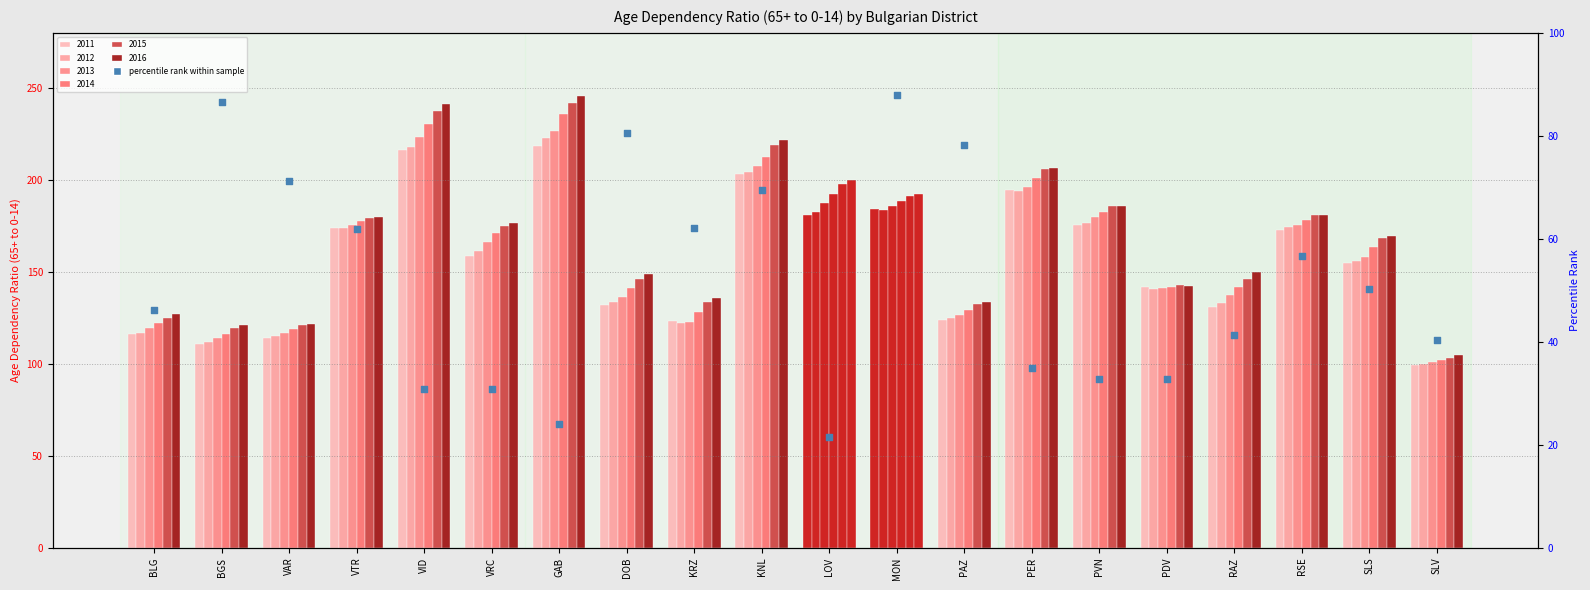

What is the total value across all series at VID?

1367.0